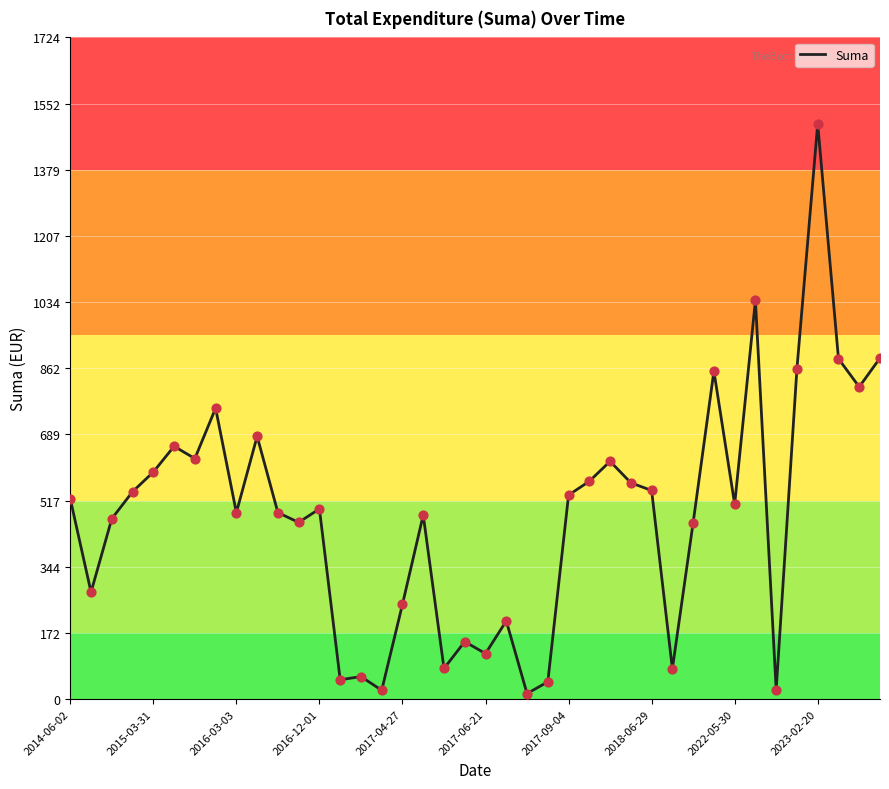

What is the greatest value displayed?

1500.0